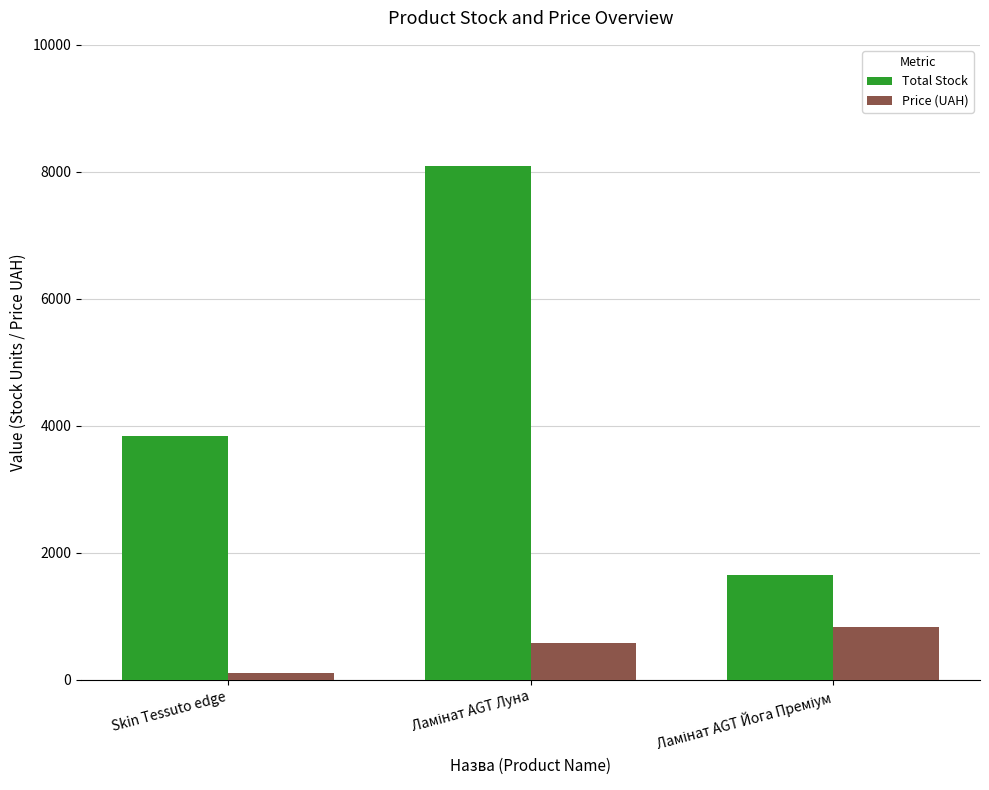

Reading left to right, what are all the values shown in this chart?

Total Stock: 3845.0	8099.0	1656.0
Price (UAH): 111.7	580.4	832.4